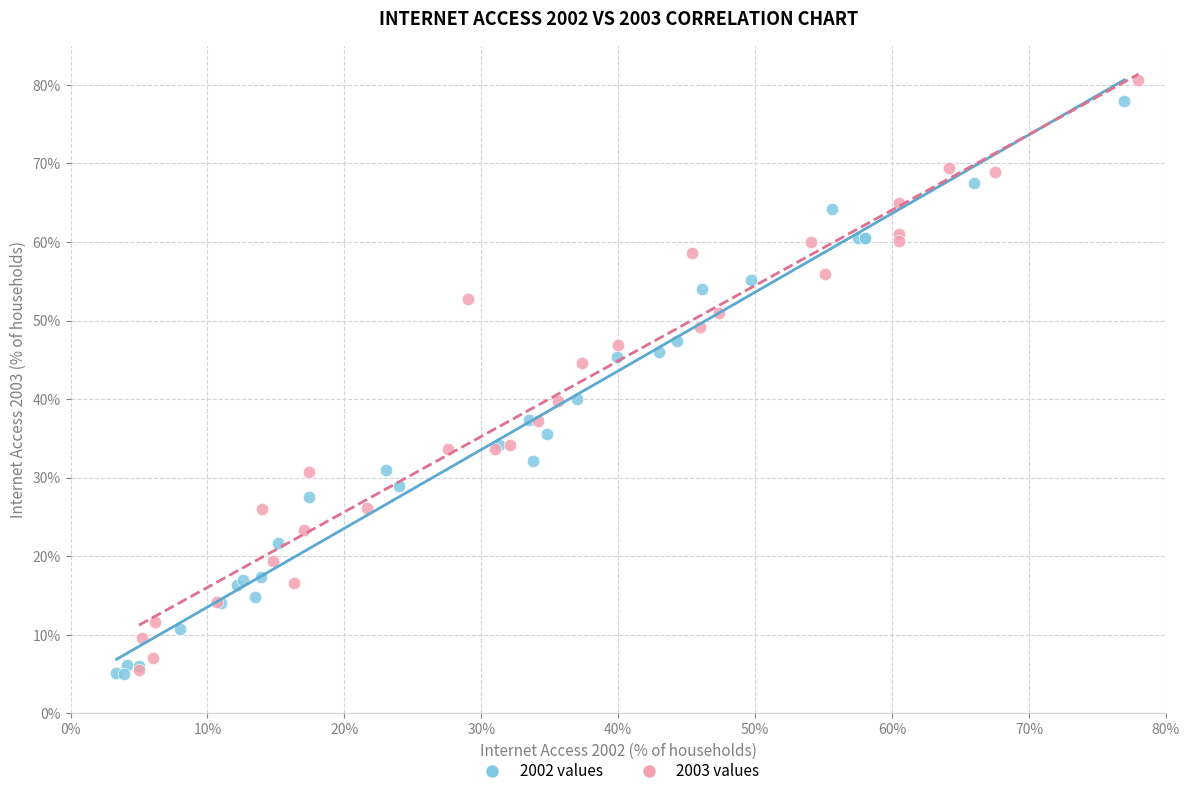

Which series contains the highest Y value?

2003 values